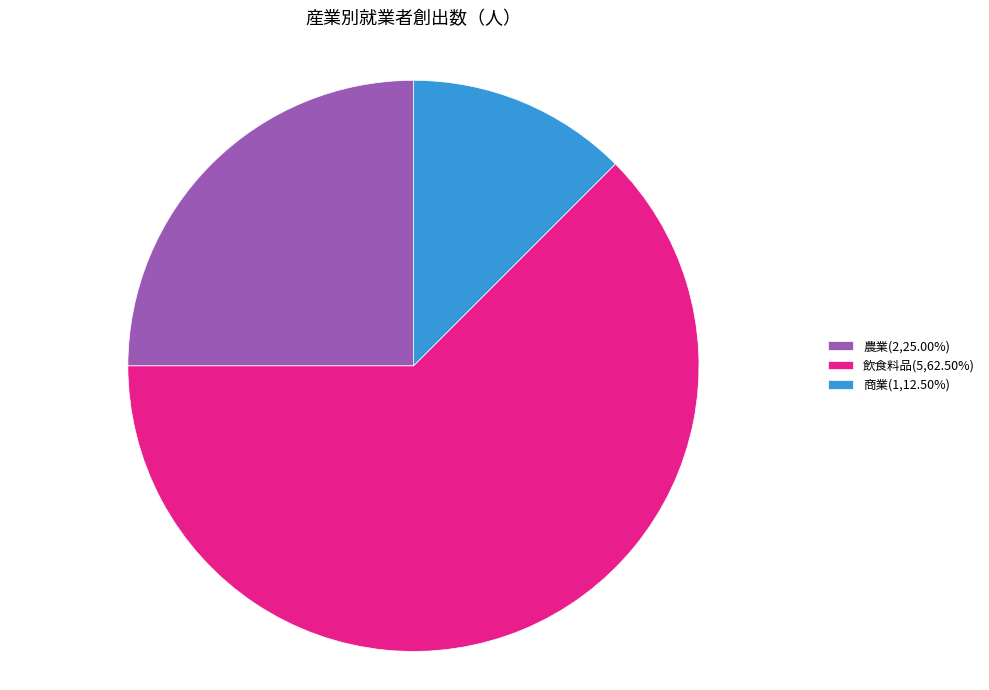

What is the ratio of the value at 農業(2,25.00%) to the value at 飲食料品(5,62.50%)?

0.4